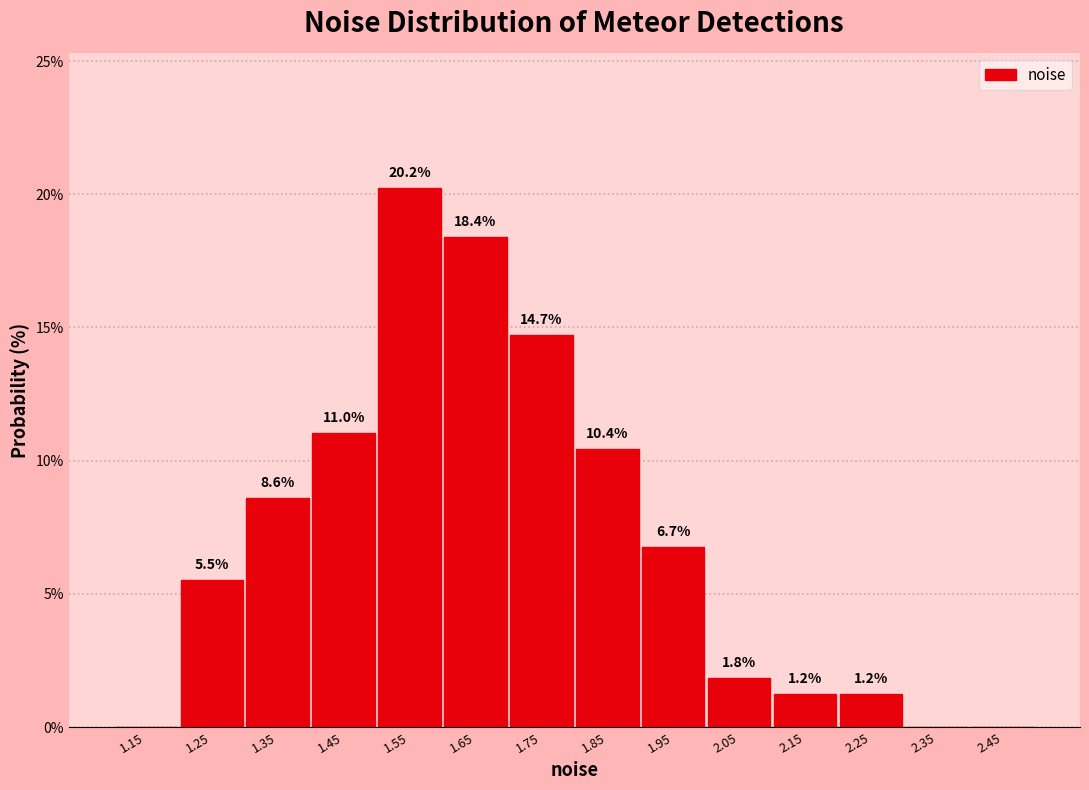

Over which range of the x-axis is the bar tallest?

1.5 to 1.6